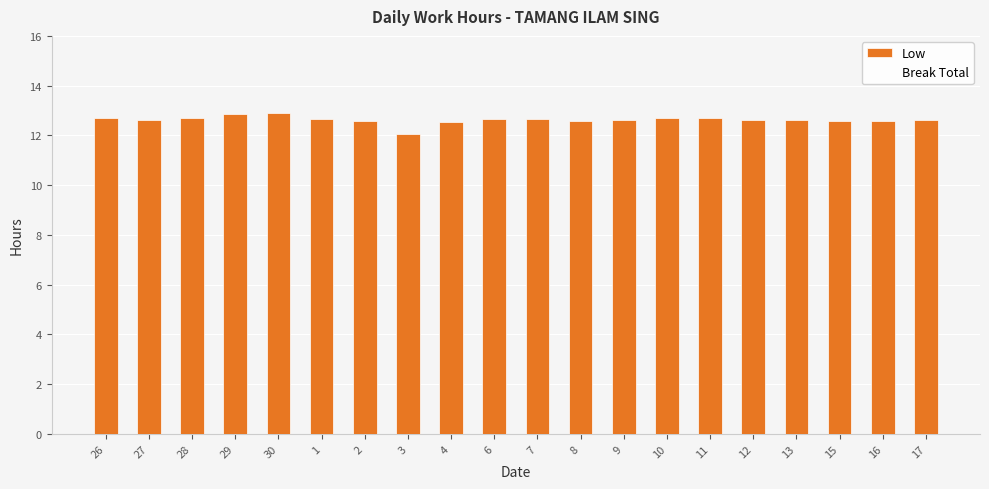

What is the maximum value shown in the chart?

12.9